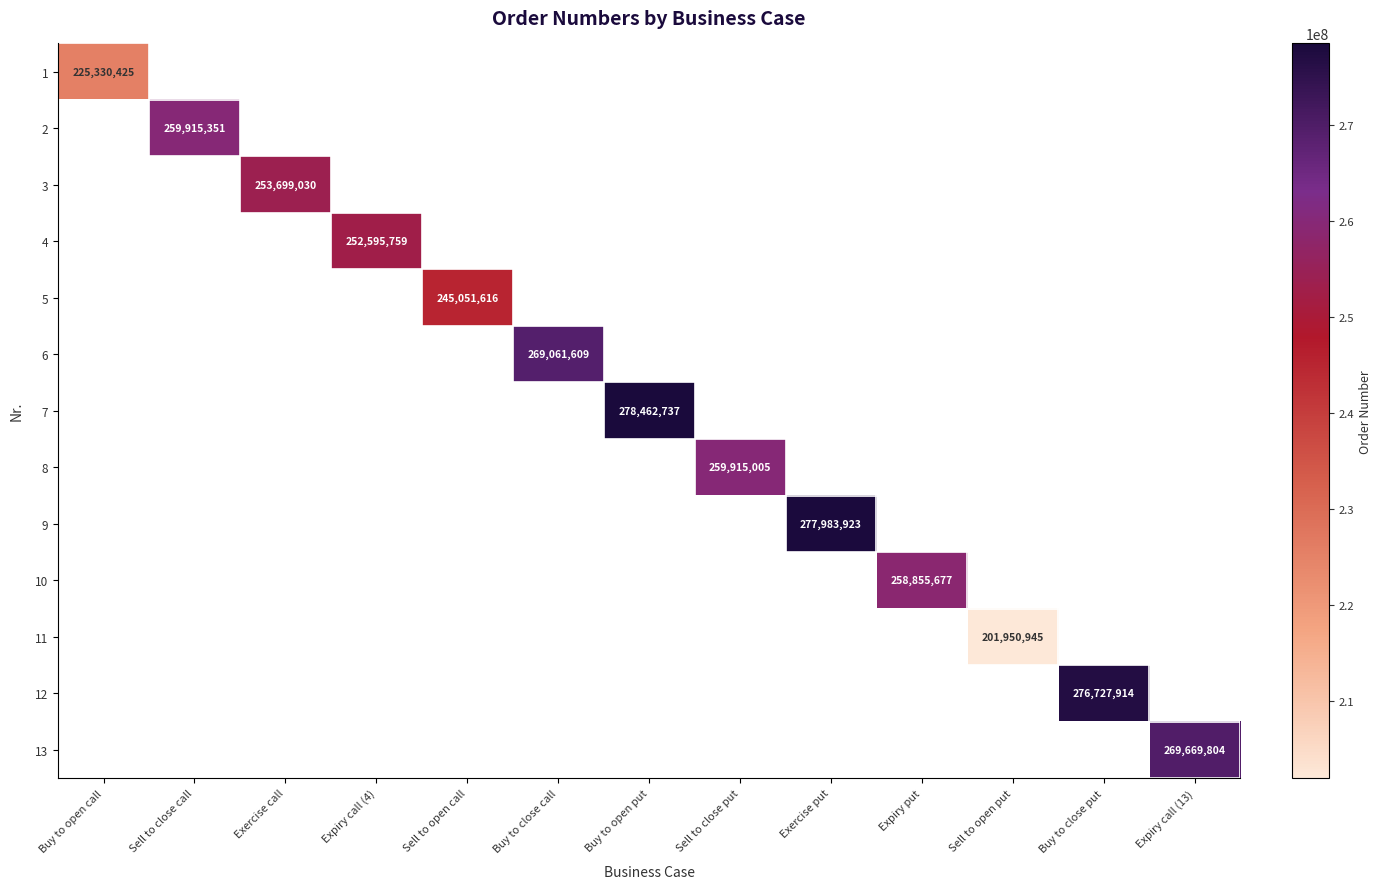

True or false: 13 has a value of 269669804 at Expiry call (13).

True